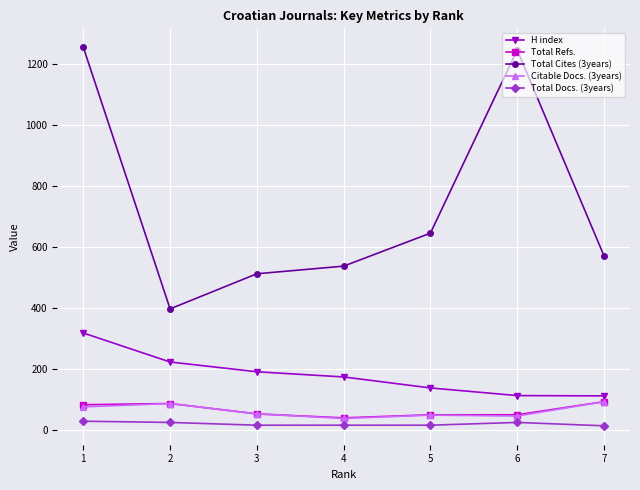

True or false: Total Cites (3years) has more than 0 points higher than both neighbors.

True